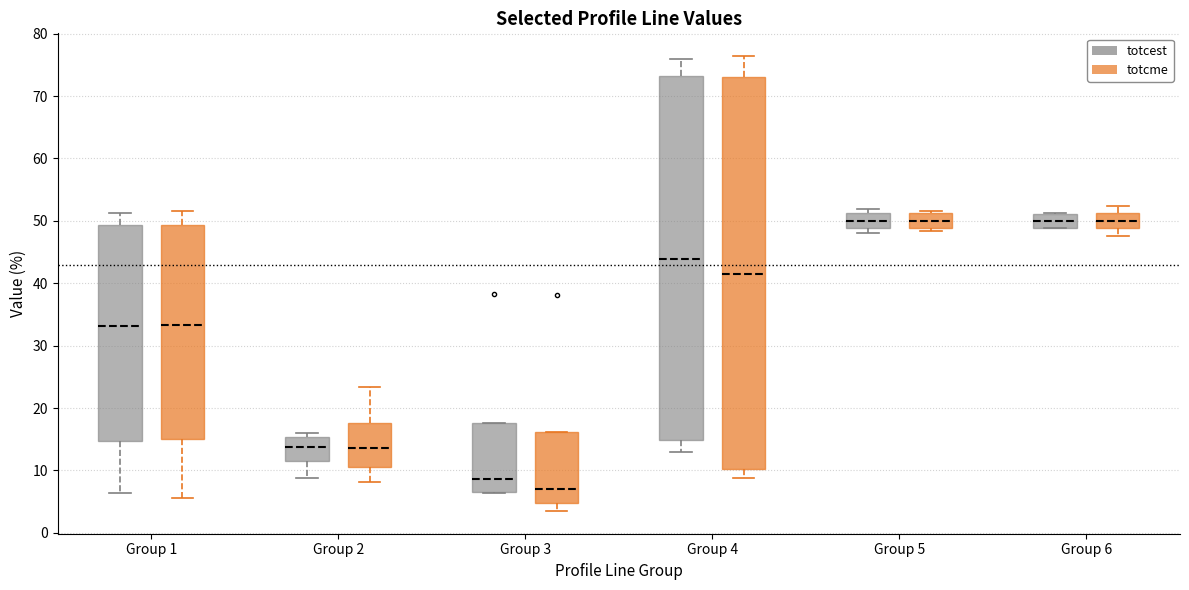

Reading left to right, read every box against the y-axis: the position of its median line, the range the box covers, and the ends of its whiskers. The values are not printed on the chart, so give them approximately, as read against the axis.

Group 1 (totcest): median 33, box 15 to 49, whiskers 6 to 51
Group 1 (totcme): median 33, box 15 to 49, whiskers 6 to 52
Group 2 (totcest): median 14, box 12 to 15, whiskers 9 to 16
Group 2 (totcme): median 14, box 11 to 18, whiskers 8 to 23
Group 3 (totcest): median 9, box 6 to 18, whiskers 6 to 18
Group 3 (totcme): median 7, box 5 to 16, whiskers 4 to 16
Group 4 (totcest): median 44, box 15 to 73, whiskers 13 to 76
Group 4 (totcme): median 41, box 10 to 73, whiskers 9 to 76
Group 5 (totcest): median 50, box 49 to 51, whiskers 48 to 52
Group 5 (totcme): median 50, box 49 to 51, whiskers 48 to 52
Group 6 (totcest): median 50, box 49 to 51, whiskers 49 to 51
Group 6 (totcme): median 50, box 49 to 51, whiskers 48 to 52